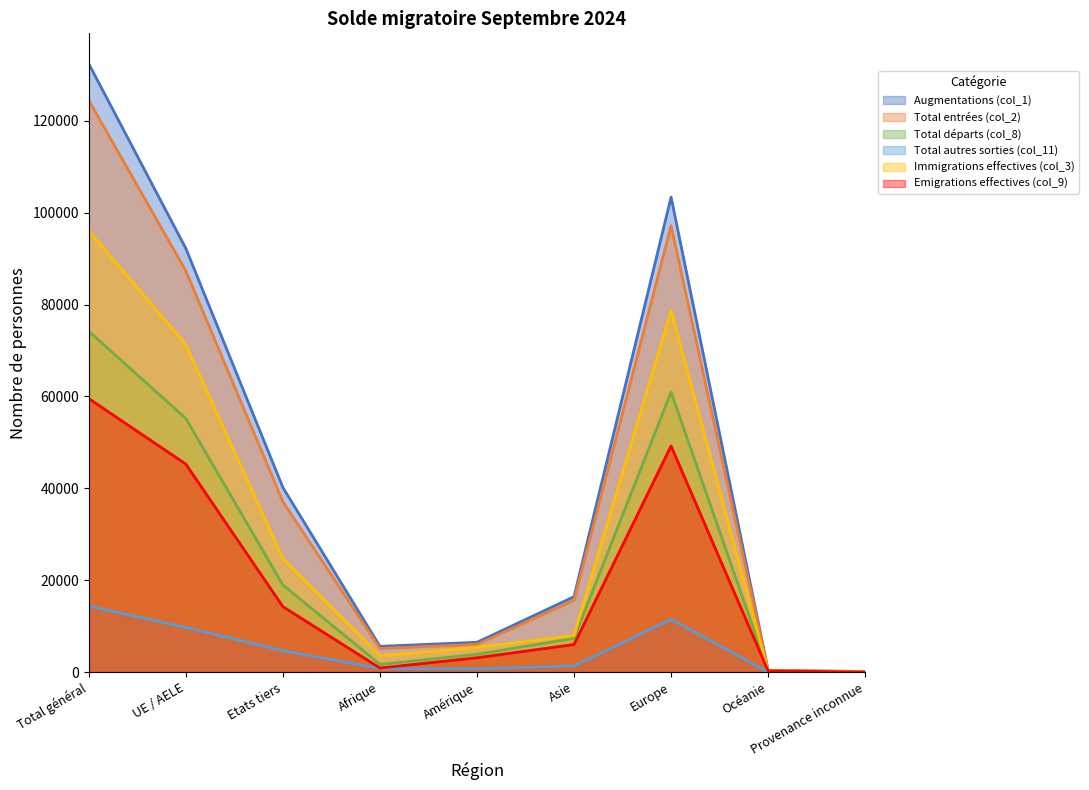

What are all the series names shown in the legend?

Augmentations (col_1), Total entrées (col_2), Total départs (col_8), Total autres sorties (col_11), Immigrations effectives (col_3), Emigrations effectives (col_9)